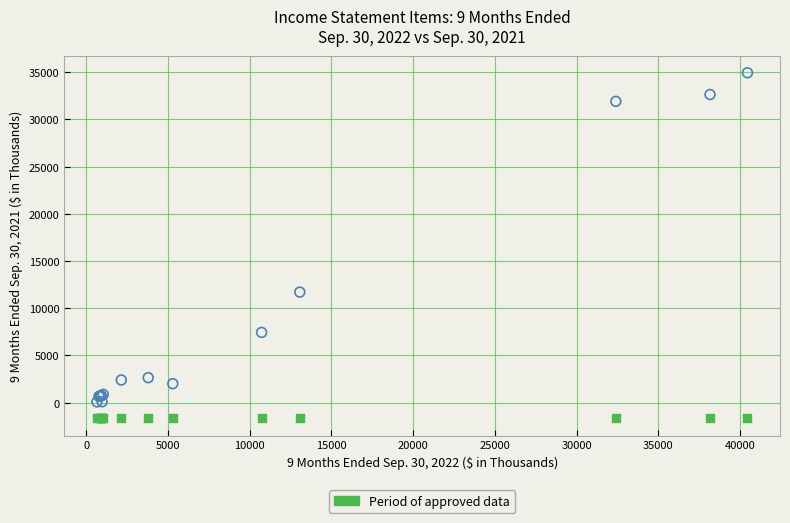

Across all series, what Y value is closest to 16633?

11705.0